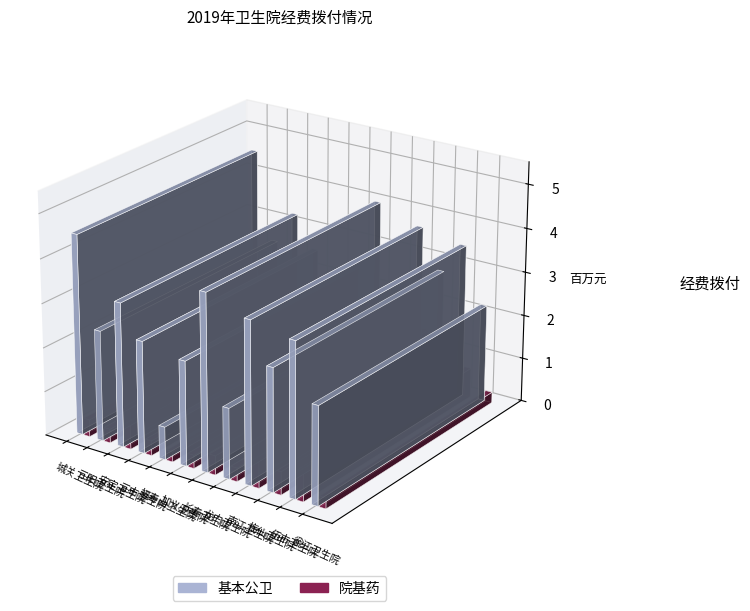

Reading right to left, list all the values displayed in this chart.

基本公卫: 2223400	3486000	2770000	3671900	1594600	4010300	2366300	743200	2537700	3264000	2500000	4534800
院基药: 243800	672300	525600	1320600	307900	434900	300900	232700	337300	1139600	312500	386700